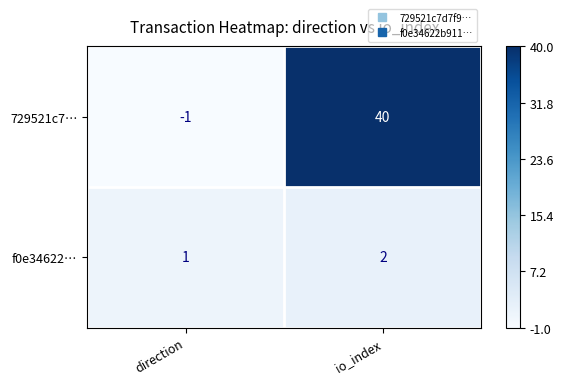

How many distinct data groups are displayed?

2